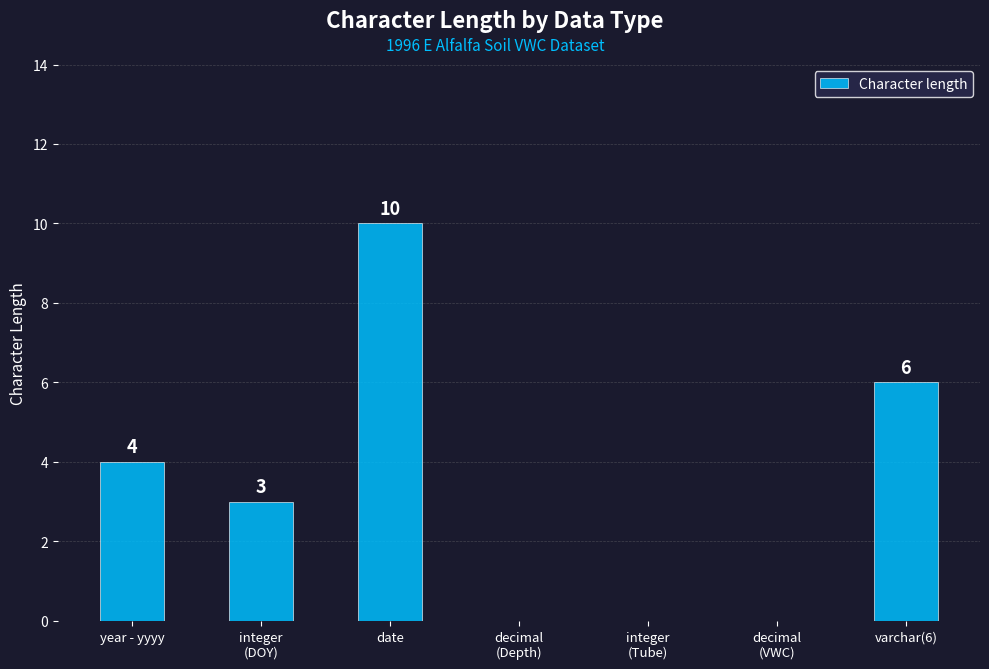

How many distinct data groups are displayed?

1